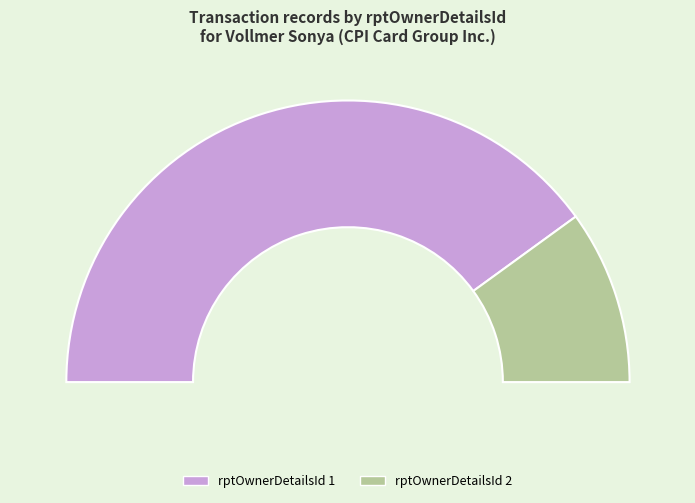

Rank the categories by value from highest to lowest.

rptOwnerDetailsId_1, rptOwnerDetailsId_2